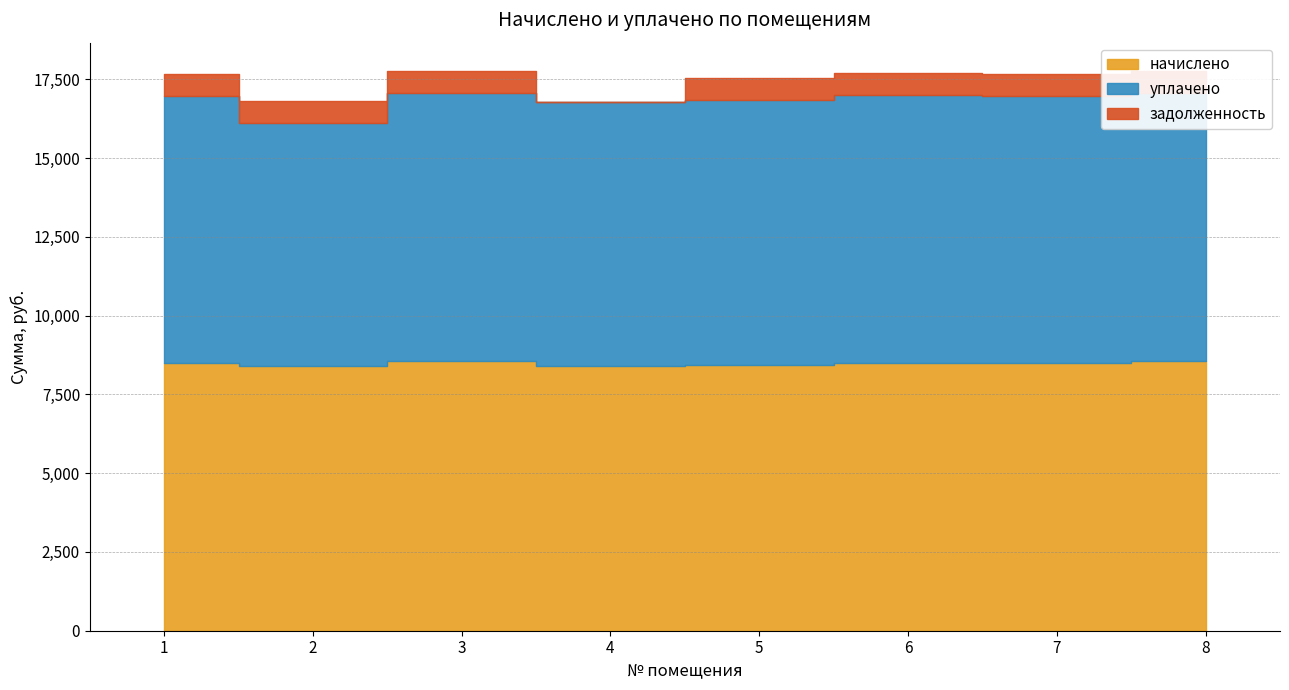

Which has a higher value, 5 or 3?

3